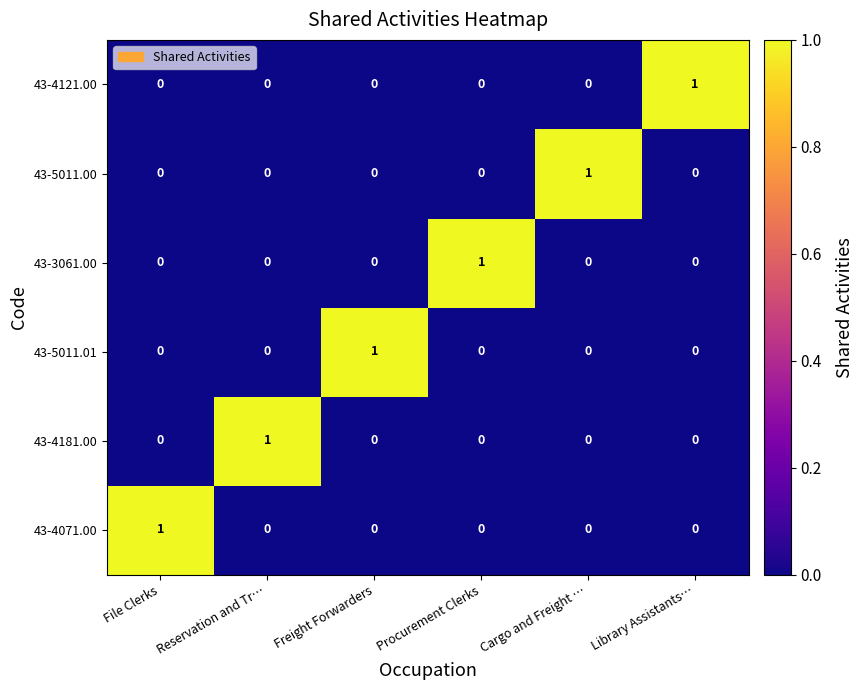

The 43-3061.00 series shows 0 at Freight Forwarders. True or false?

True